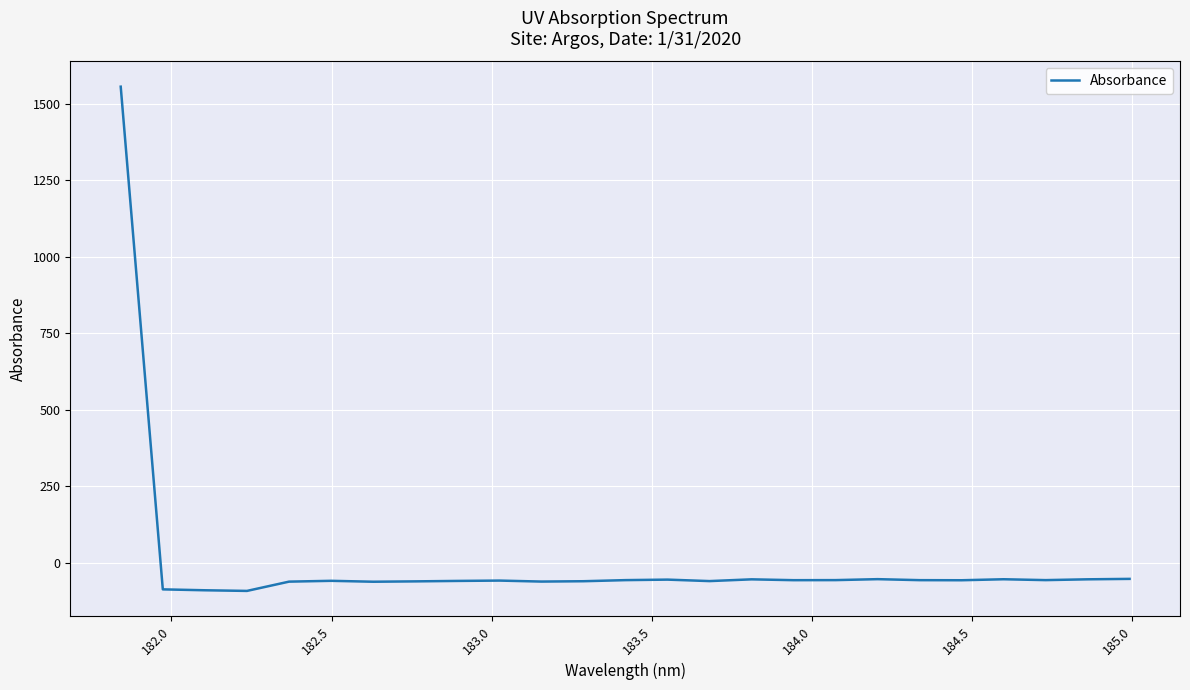

What is the greatest value displayed?

1555.8